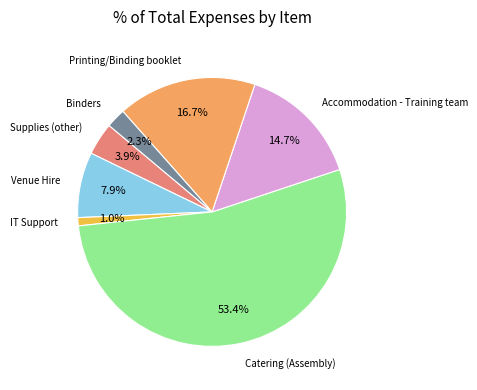

How many slices are in this pie chart?

7